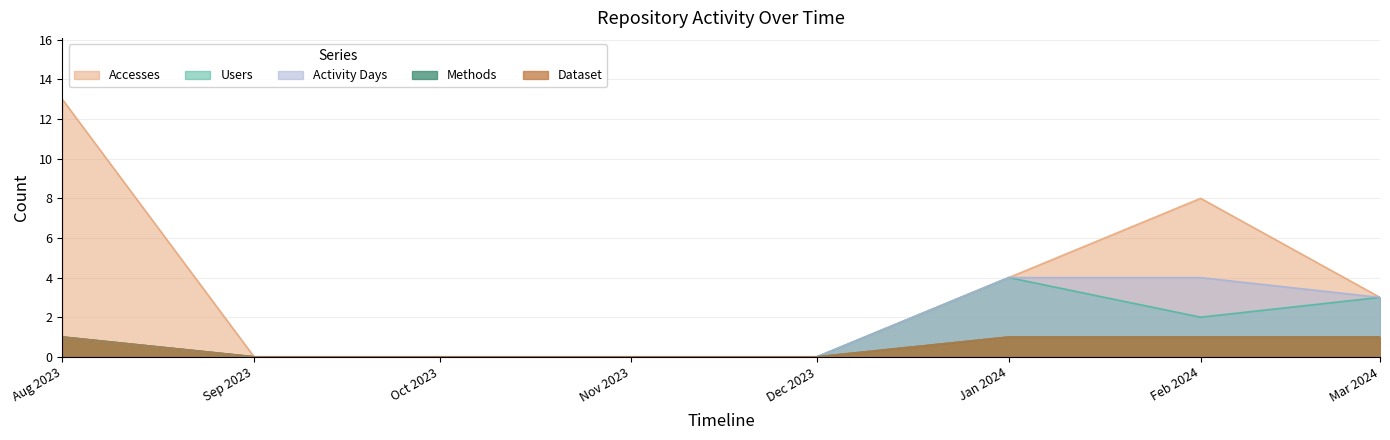

At how many categories does at least one series exceed 12?

1